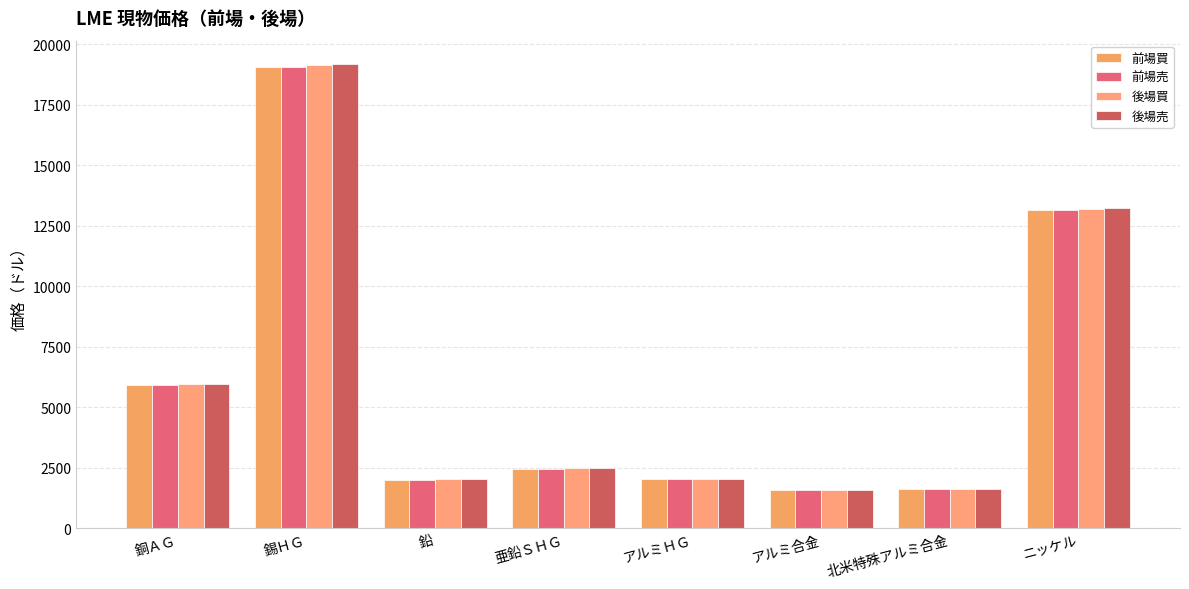

What is the maximum value shown in the chart?

19180.0